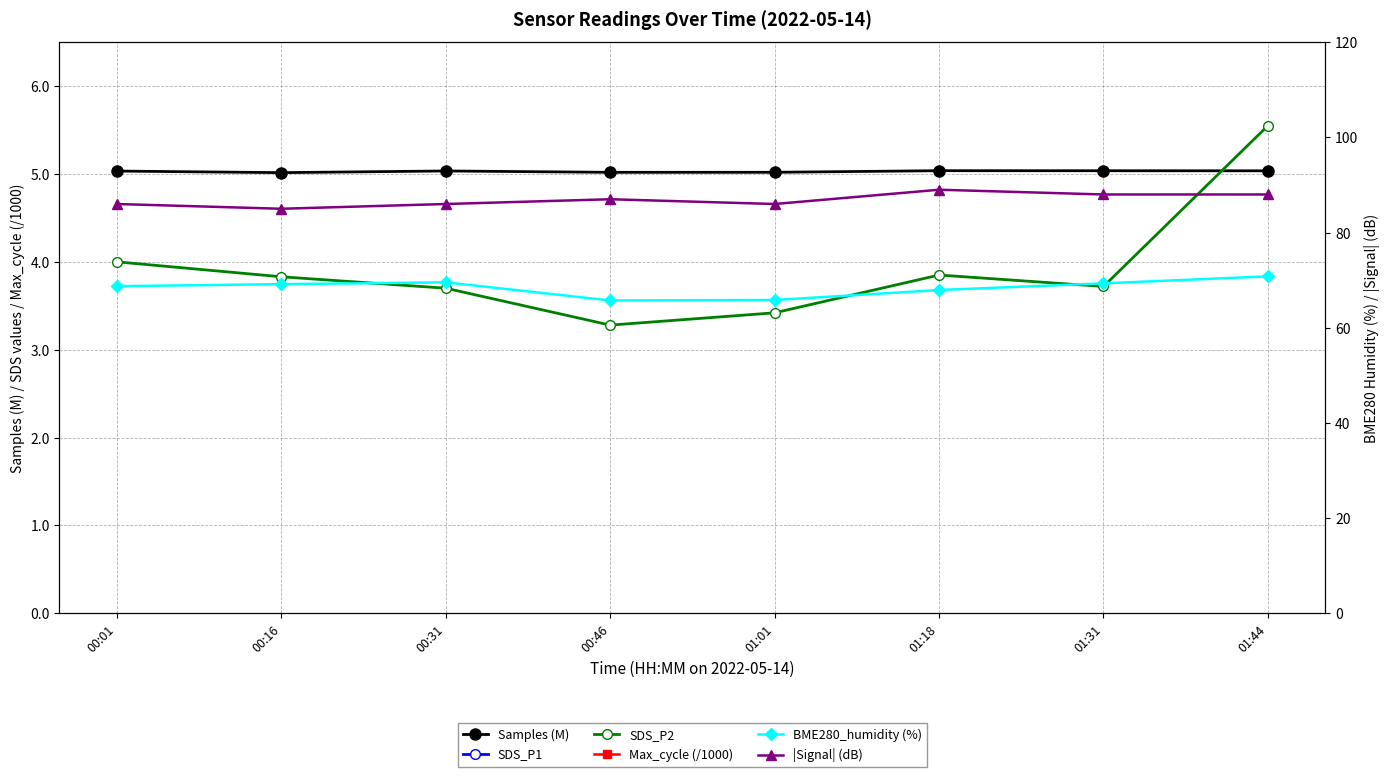

True or false: SDS_P1 and SDS_P2 cross at least once.

False